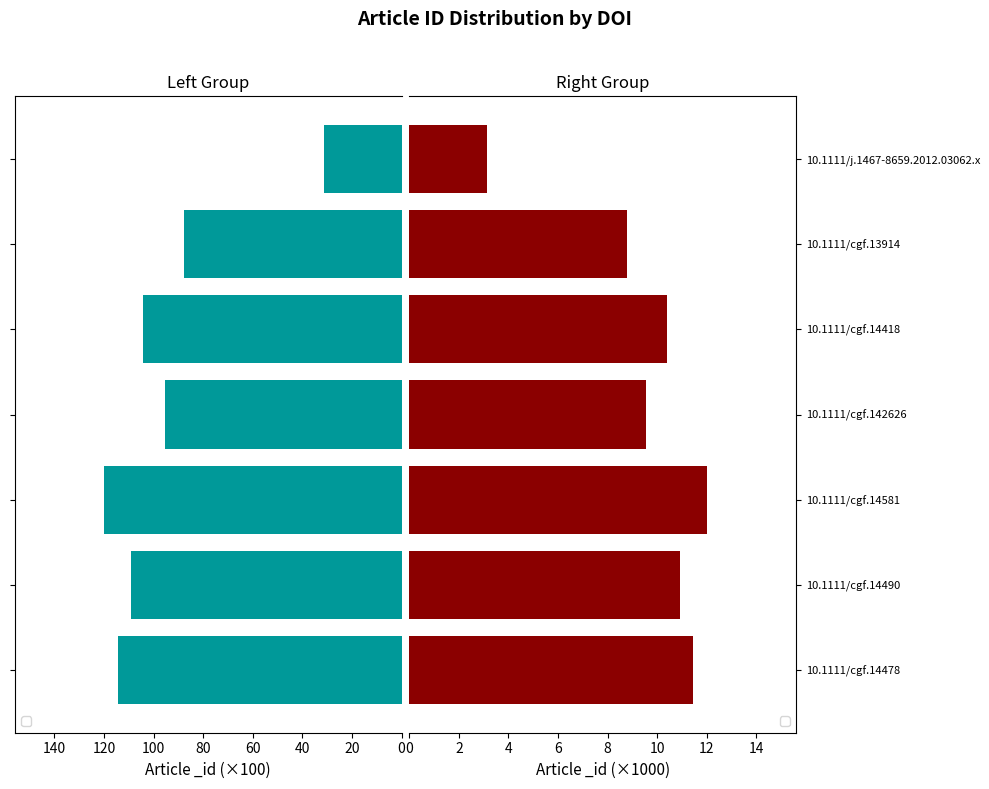

What is the label of the 4th bar from the right?

10.1111/cgf.142626